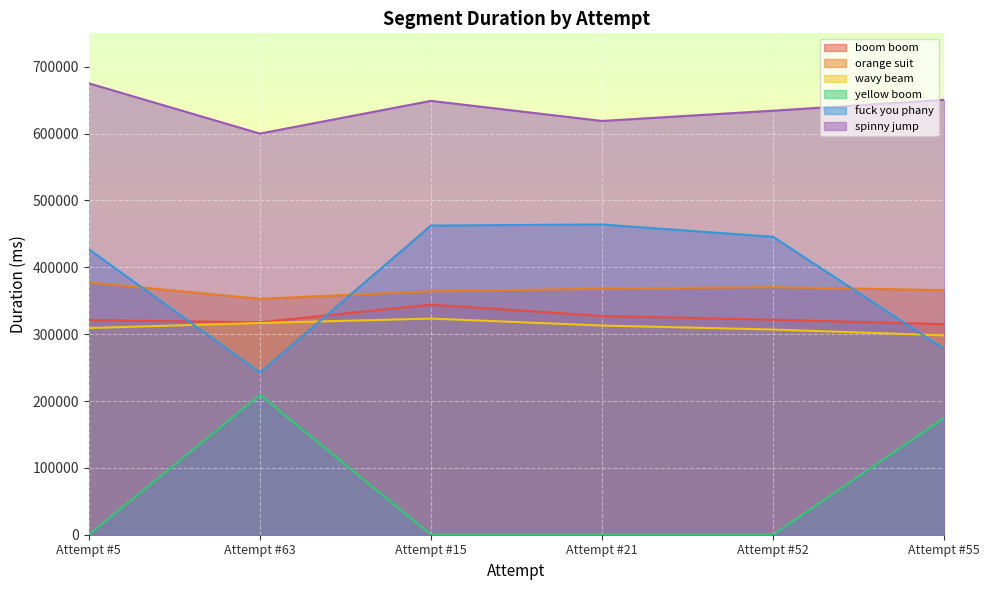

Reading right to left, transcribe all the data shown in this chart.

boom boom: Attempt #55=314955	Attempt #52=321530	Attempt #21=327185	Attempt #15=344197	Attempt #63=317788	Attempt #5=320988
orange suit: Attempt #55=365854	Attempt #52=370290	Attempt #21=368073	Attempt #15=364112	Attempt #63=352920	Attempt #5=377347
wavy beam: Attempt #55=298239	Attempt #52=306942	Attempt #21=312918	Attempt #15=323318	Attempt #63=316692	Attempt #5=309220
yellow boom: Attempt #55=174910	Attempt #52=0	Attempt #21=0	Attempt #15=0	Attempt #63=209233	Attempt #5=0
fuck you phany: Attempt #55=277894	Attempt #52=445628	Attempt #21=464074	Attempt #15=462458	Attempt #63=242663	Attempt #5=427044
spinny jump: Attempt #55=650611	Attempt #52=634285	Attempt #21=618940	Attempt #15=648988	Attempt #63=600060	Attempt #5=675251